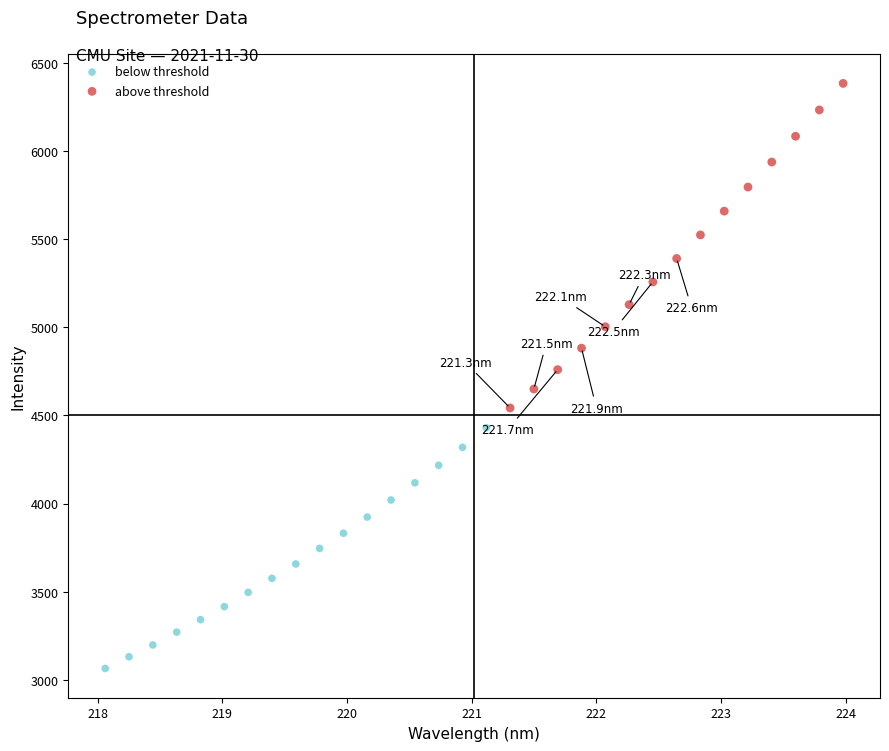

Which series contains the lowest Y value?

below threshold